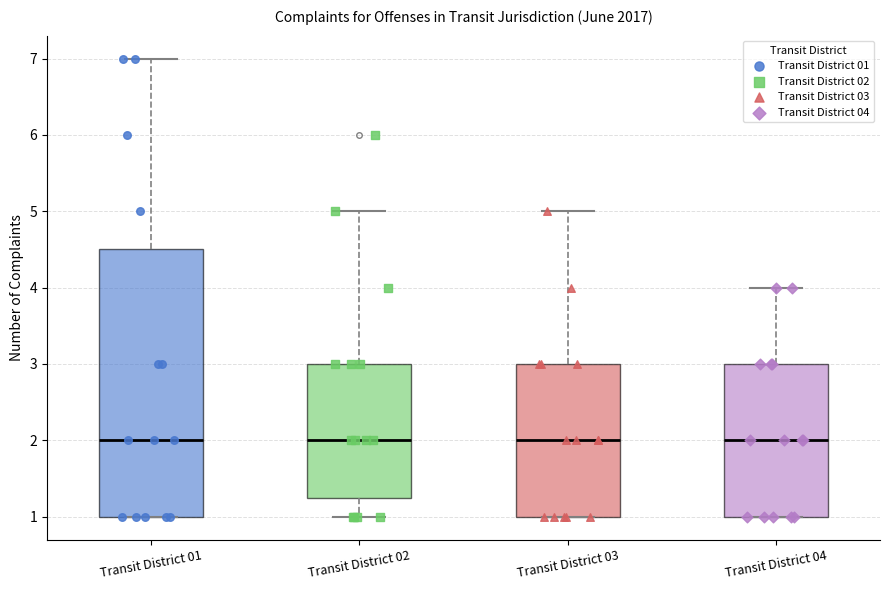

Reading left to right, transcribe this box plot: for each box, give where its median line is, the range the box spans, and where its two whiskers end, as read against the y-axis. The values are not printed on the chart, so give them approximately, as read against the axis.

Transit District 01: median 2.0, box 1.0 to 4.5, whiskers 1.0 to 7.0
Transit District 02: median 2.0, box 1.3 to 3.0, whiskers 1.0 to 5.0
Transit District 03: median 2.0, box 1.0 to 3.0, whiskers 1.0 to 5.0
Transit District 04: median 2.0, box 1.0 to 3.0, whiskers 1.0 to 4.0